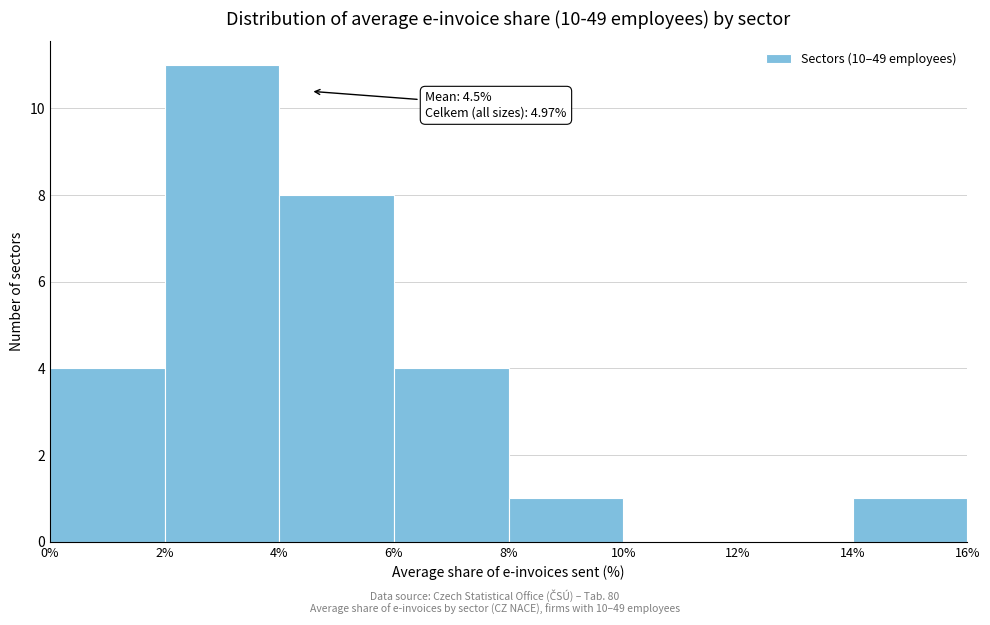

Over which range of the x-axis is the bar tallest?

2% to 4%